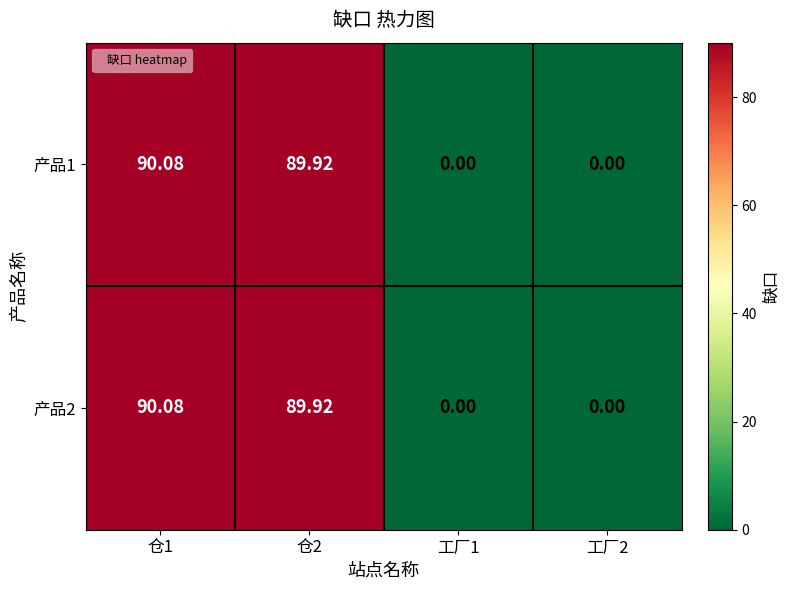

How many series are shown in this chart?

2